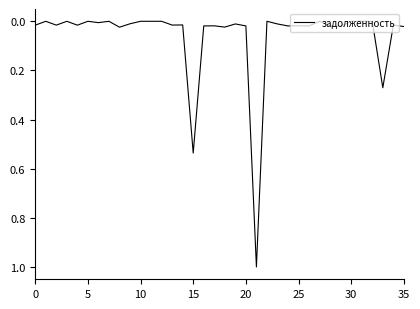

How many distinct data groups are displayed?

1